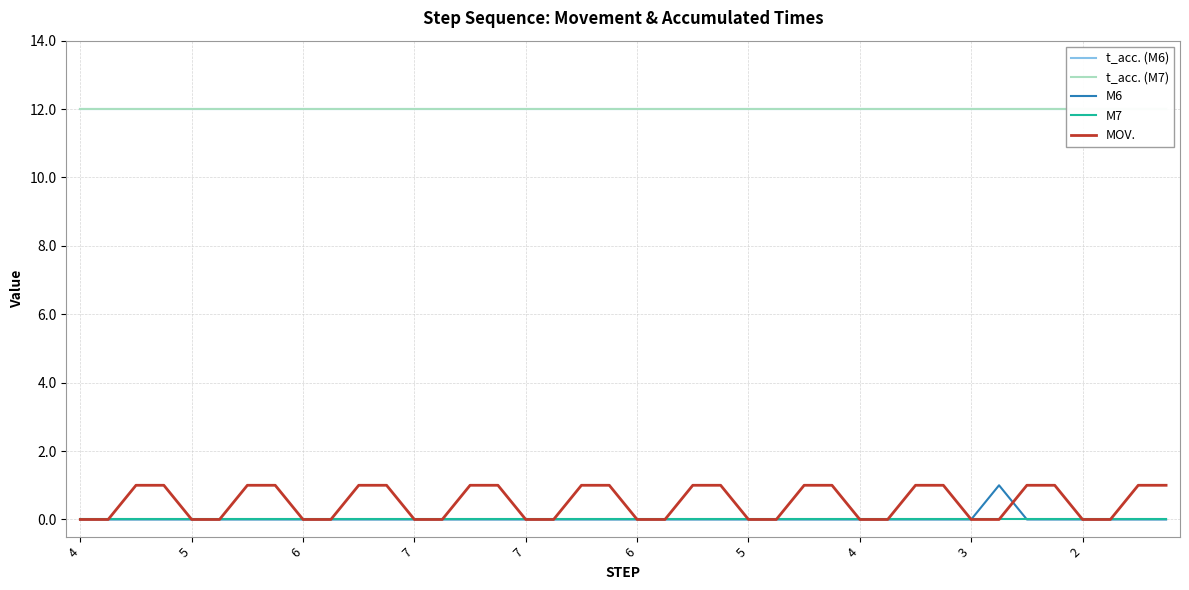

Which category has the highest value in the MOV. series?

6